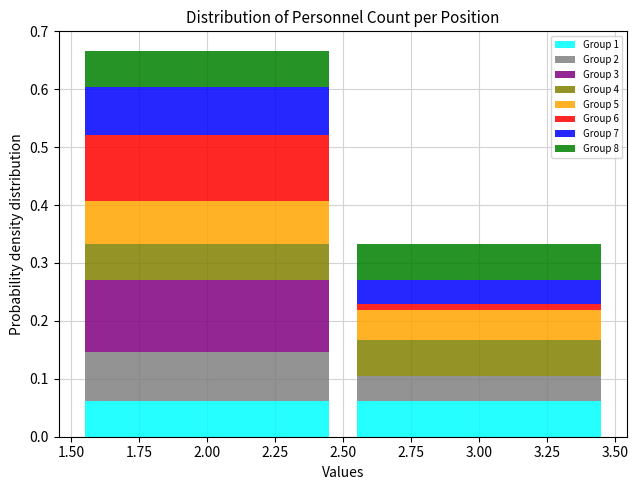

Reading left to right, list every stacked bar in this chart as the range it spans on the x-axis followed by its total height. The values are not printed on the chart, so give them approximately, as read against the axis.

1.50 to 2.50: 0.67
2.50 to 3.50: 0.33